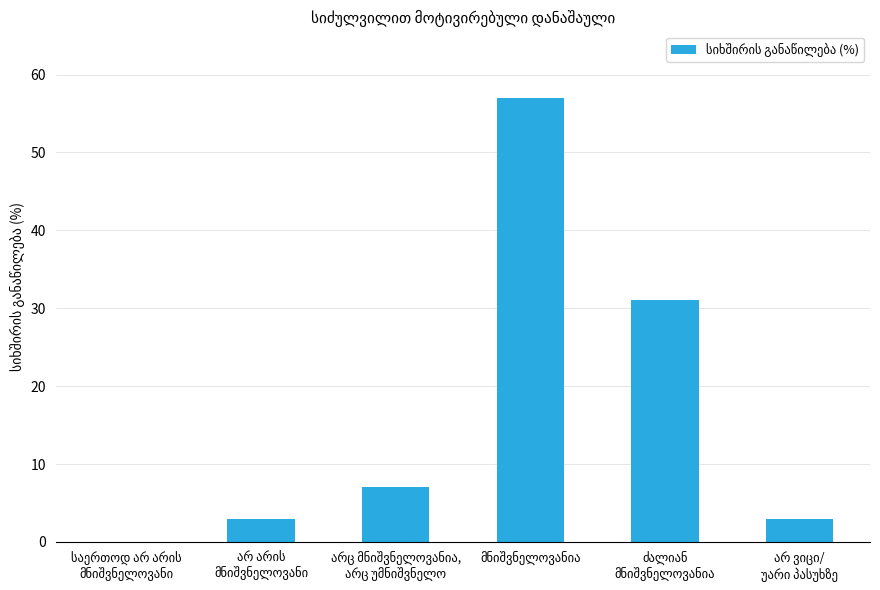

What is the greatest value displayed?

57